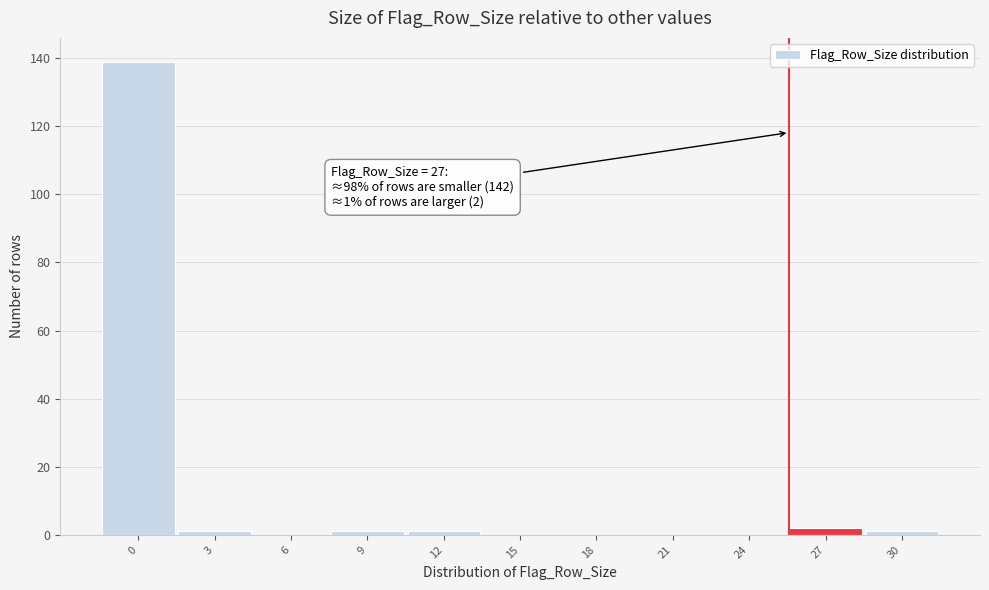

Reading left to right, transcribe all the data shown in this chart.

0=139	3=1	6=0	9=1	12=1	15=0	18=0	21=0	24=0	27=2	30=1